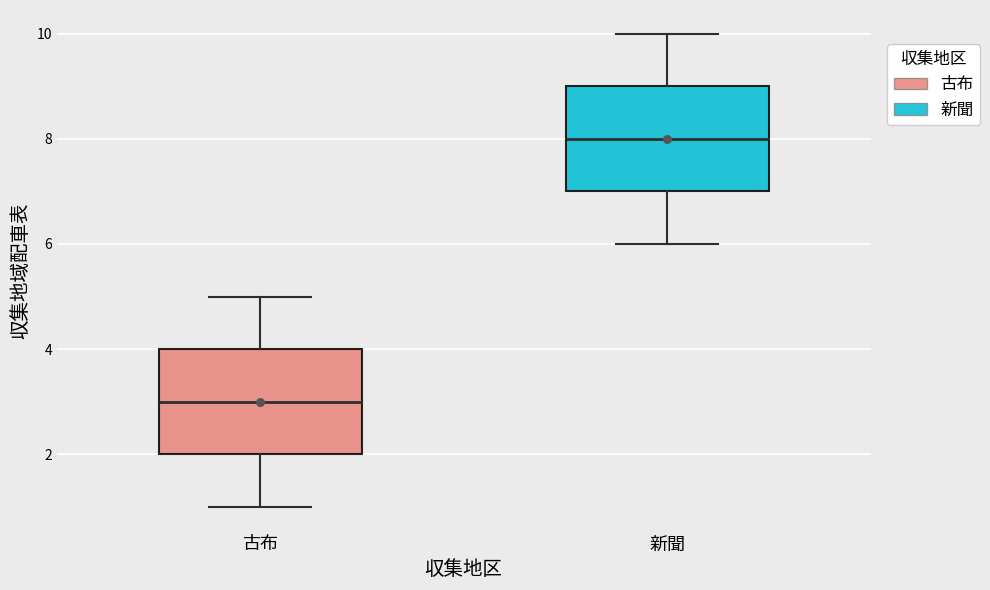

Reading left to right, transcribe this box plot: for each box, give where its median line is, the range the box spans, and where its two whiskers end, as read against the y-axis. The values are not printed on the chart, so give them approximately, as read against the axis.

古布: median 3, box 2 to 4, whiskers 1 to 5
新聞: median 8, box 7 to 9, whiskers 6 to 10